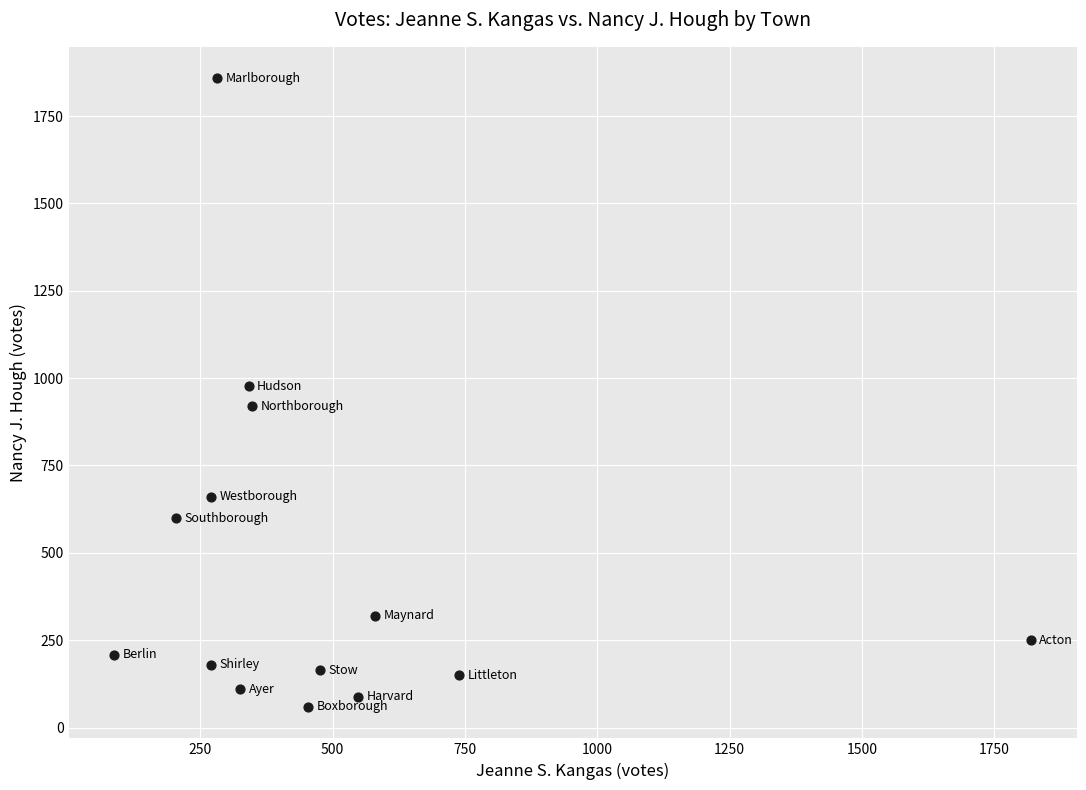

What is the range of X values (max minus min)?

1731